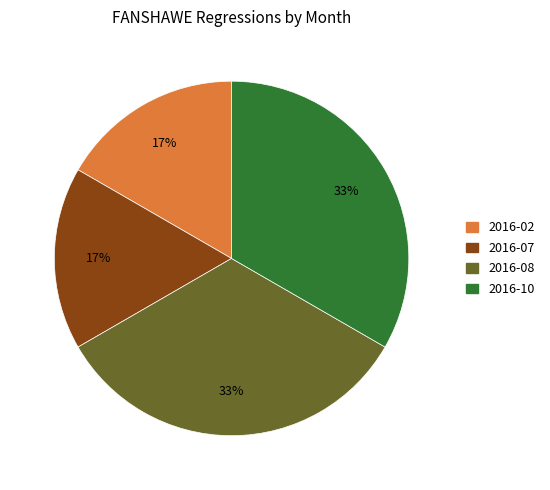

How many slices are in this pie chart?

4